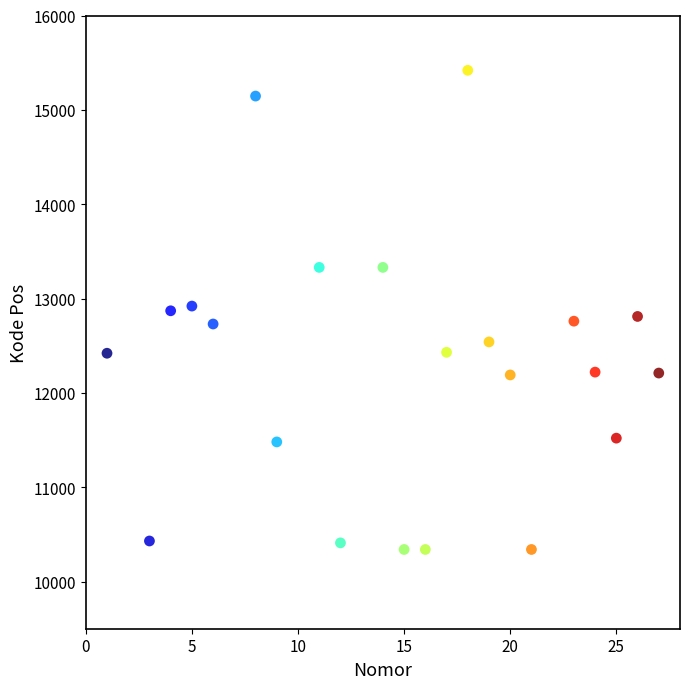

What is the range of X values (max minus min)?

26